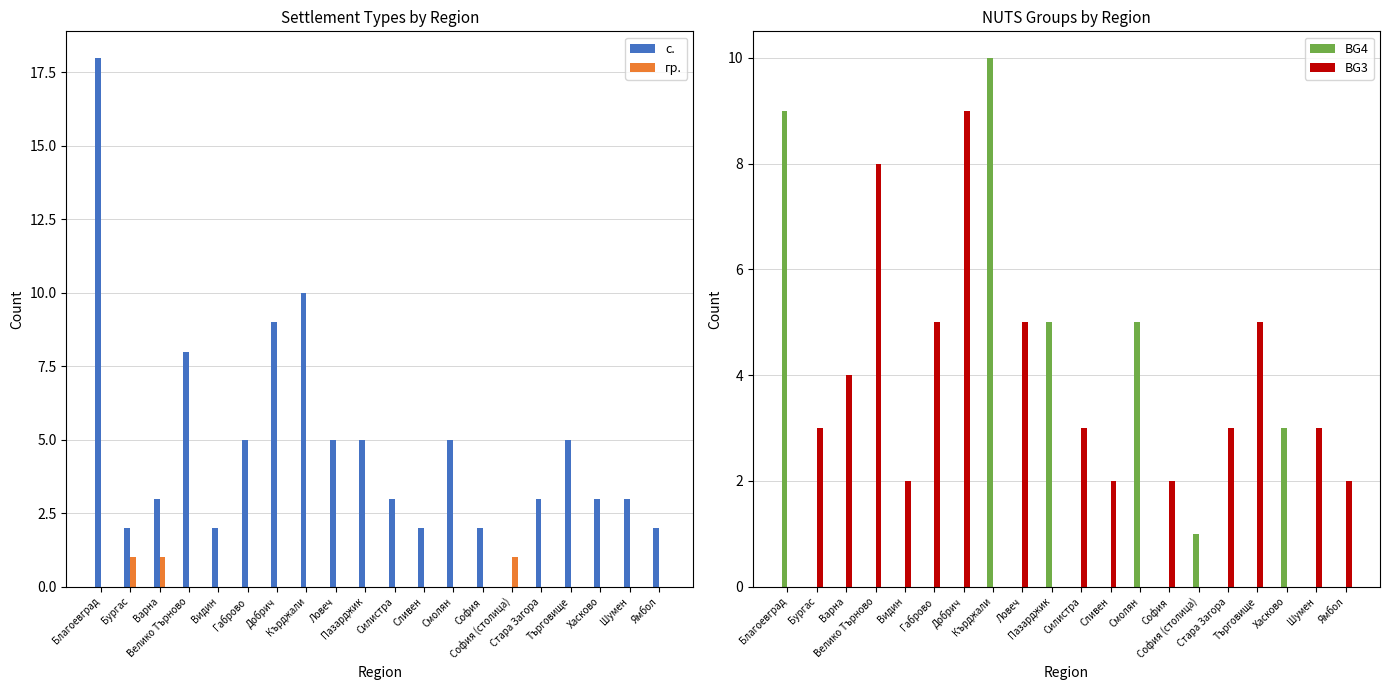

Does the chart contain stacked bars?

No